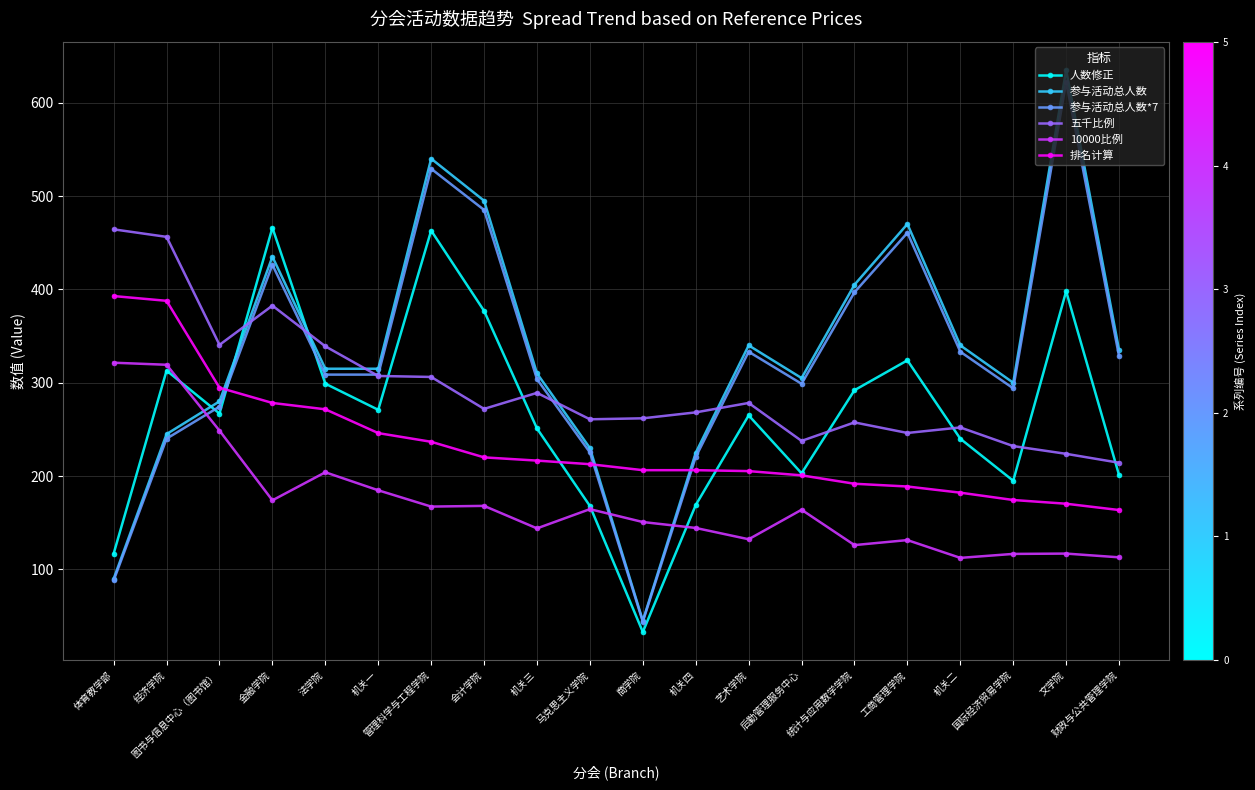

What is the difference between the highest and lowest values at 文学院?

518.0